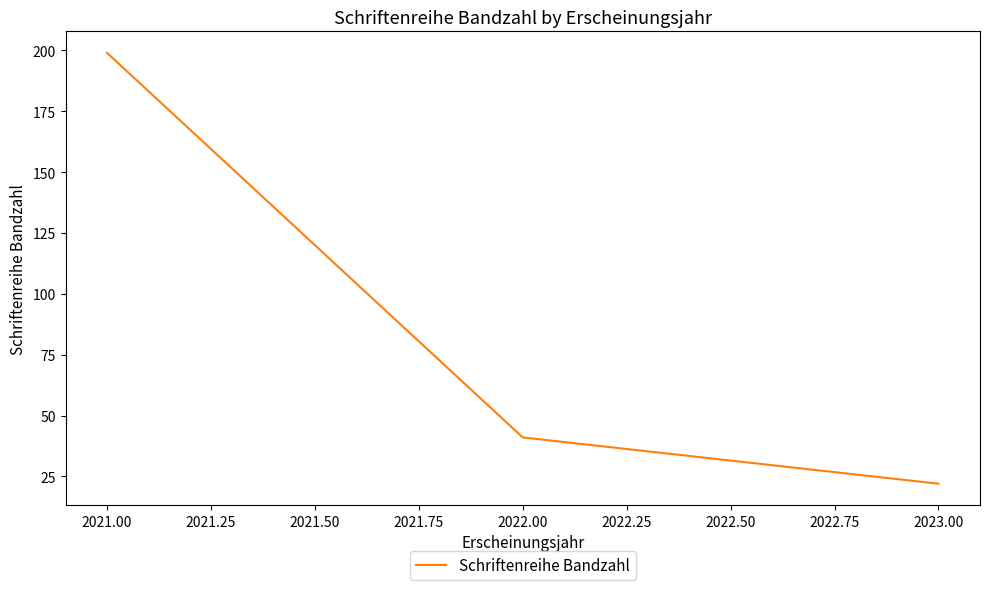

The value at 2022.00 is 41. True or false?

True